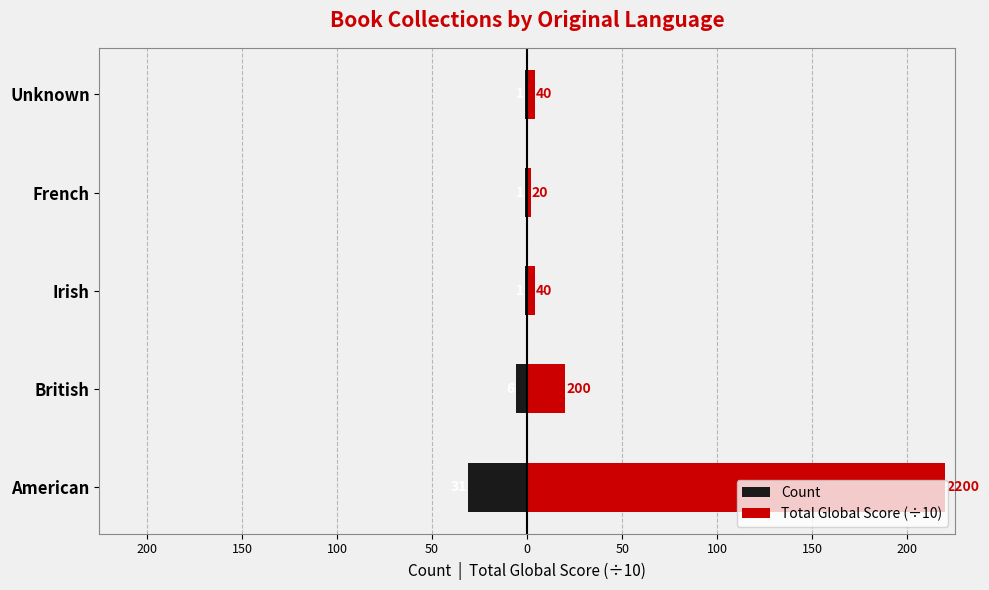

Is it true that Count equals -10 at American?

False